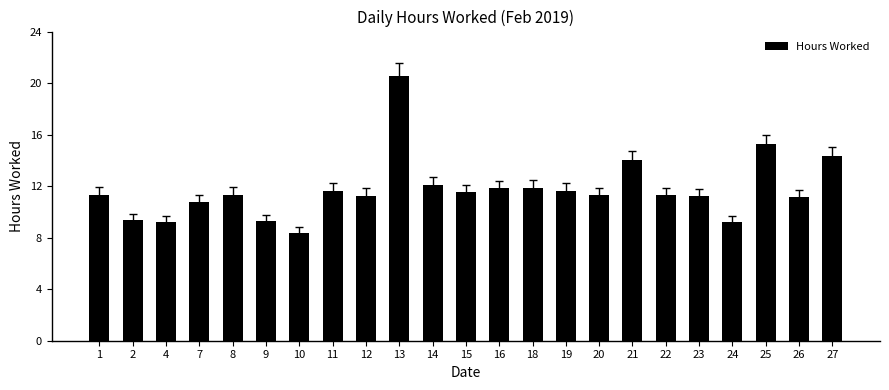

How many series are shown in this chart?

1